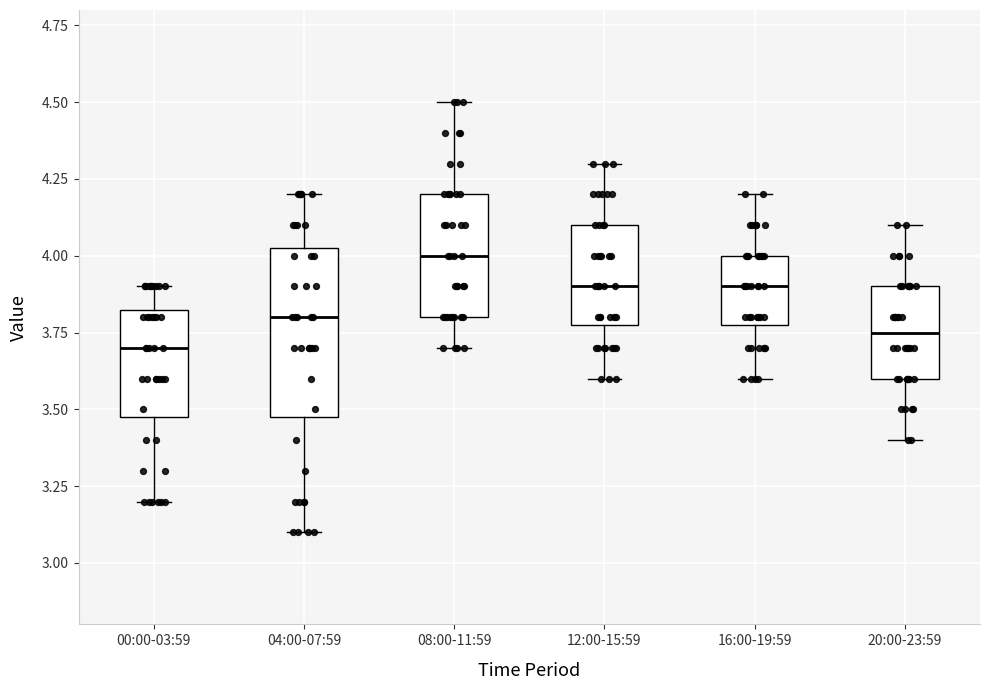

Reading left to right, transcribe this box plot: for each box, give where its median line is, the range the box spans, and where its two whiskers end, as read against the y-axis. The values are not printed on the chart, so give them approximately, as read against the axis.

00:00-03:59: median 3.70, box 3.50 to 3.85, whiskers 3.20 to 3.90
04:00-07:59: median 3.80, box 3.50 to 4.05, whiskers 3.10 to 4.20
08:00-11:59: median 4.00, box 3.80 to 4.20, whiskers 3.70 to 4.50
12:00-15:59: median 3.90, box 3.80 to 4.10, whiskers 3.60 to 4.30
16:00-19:59: median 3.90, box 3.80 to 4.00, whiskers 3.60 to 4.20
20:00-23:59: median 3.75, box 3.60 to 3.90, whiskers 3.40 to 4.10